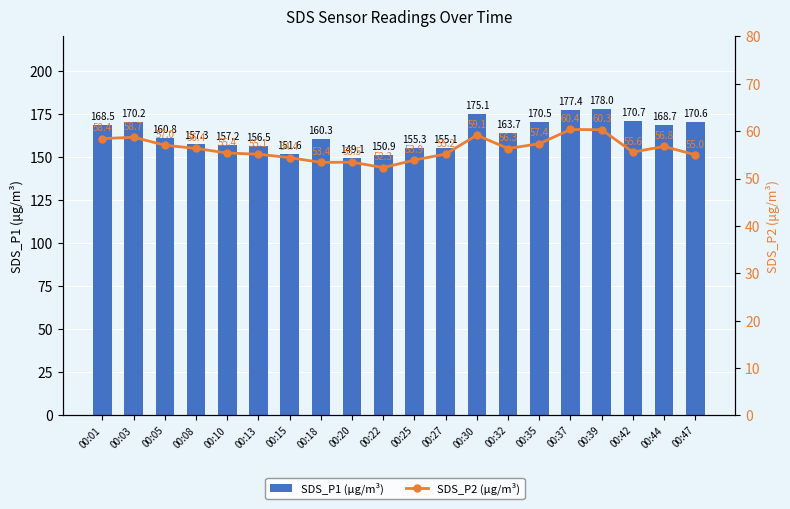

Is it true that SDS_P1 (μg/m³) equals 151.6 at 00:15?

True